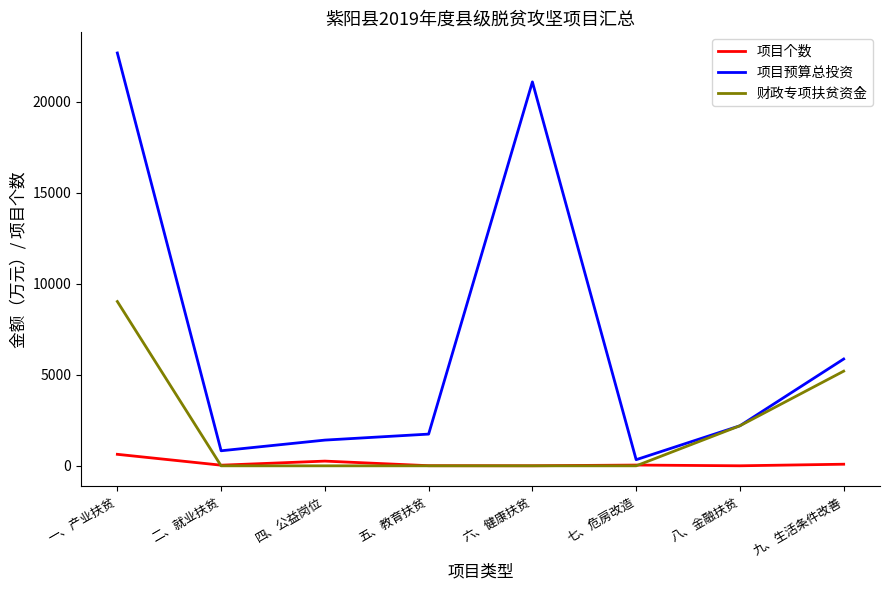

Where does the 项目预算总投资 series first go above 2200?

一、产业扶贫